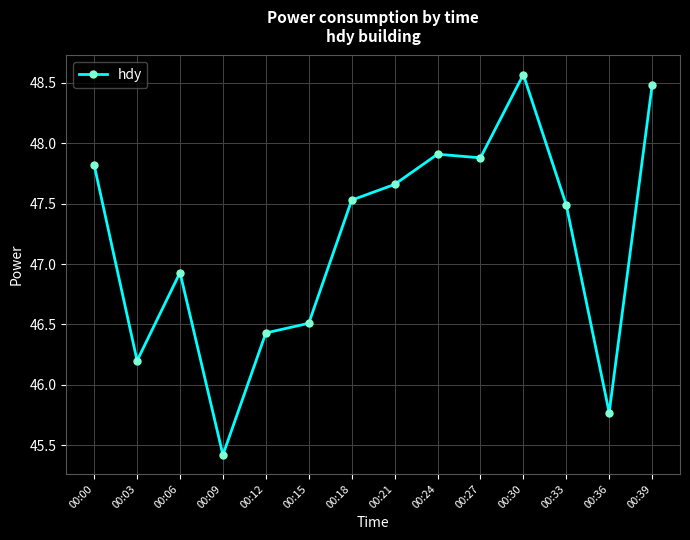

Where is the data nearest to the value 46?

00:03